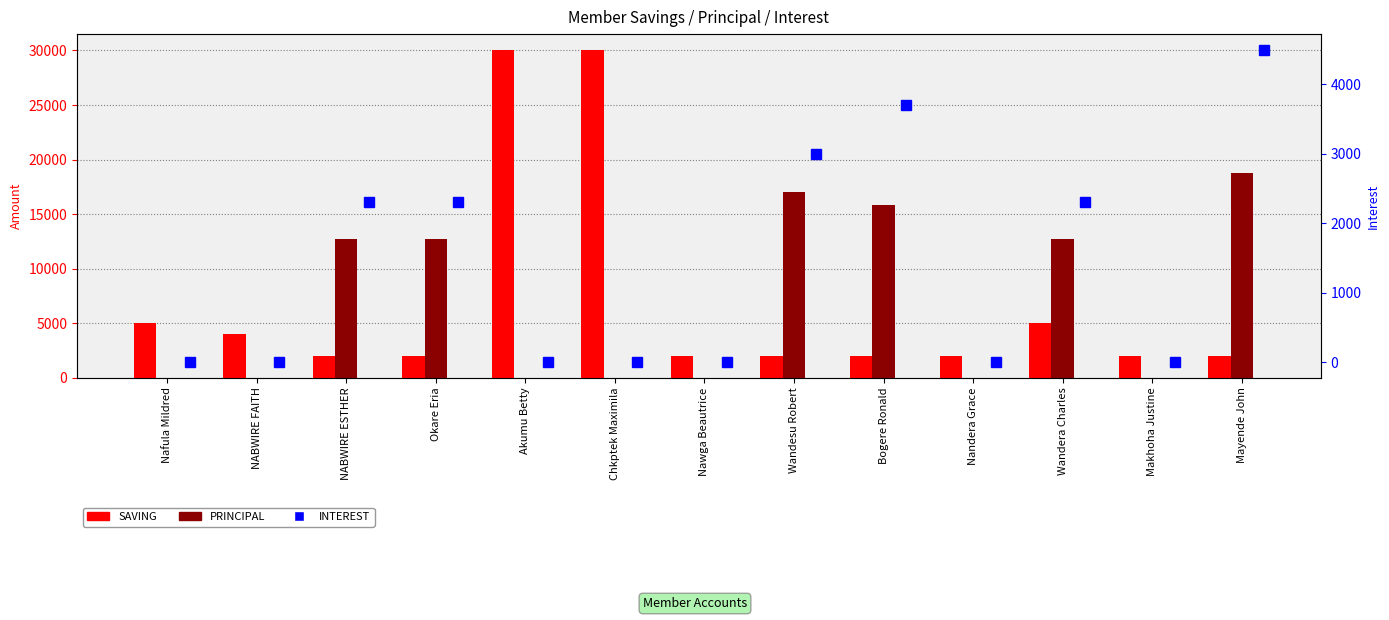

How many groups of bars are there?

13